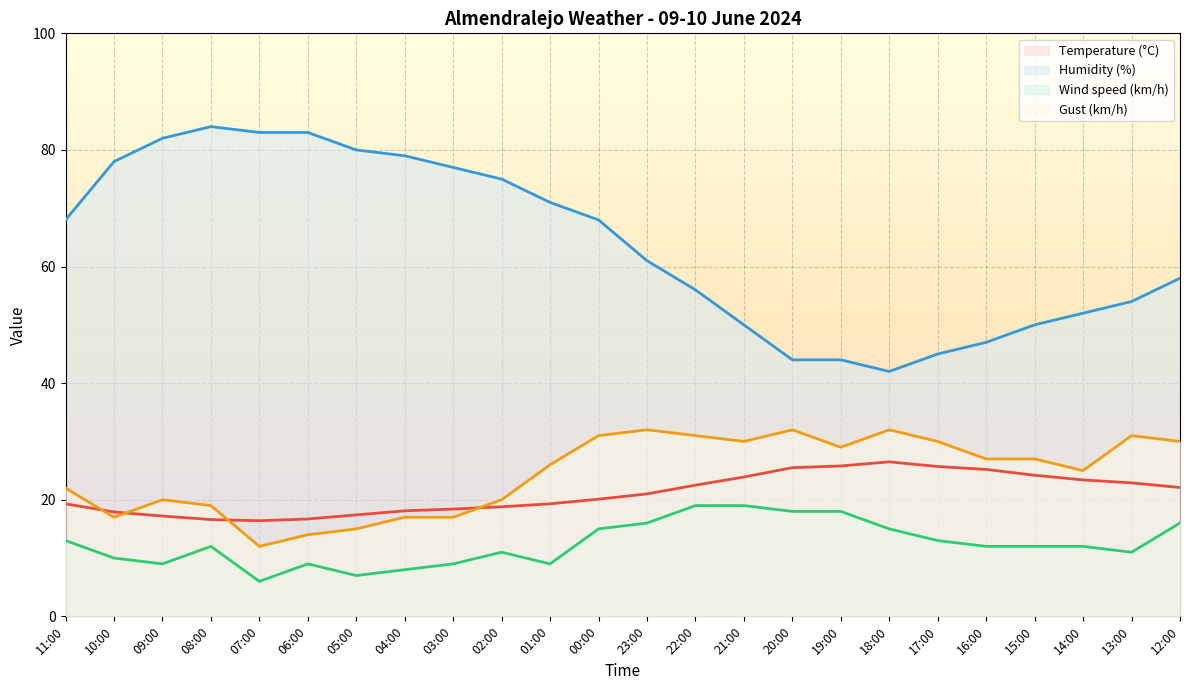

At which category does Wind speed (km/h) reach its first local valley?

09:00